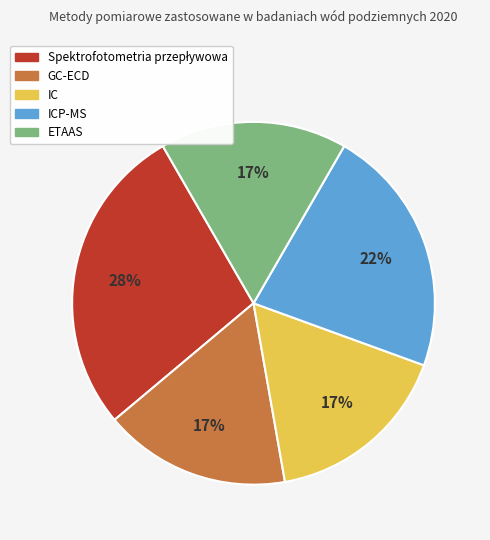

Count the number of slices in the pie.

5